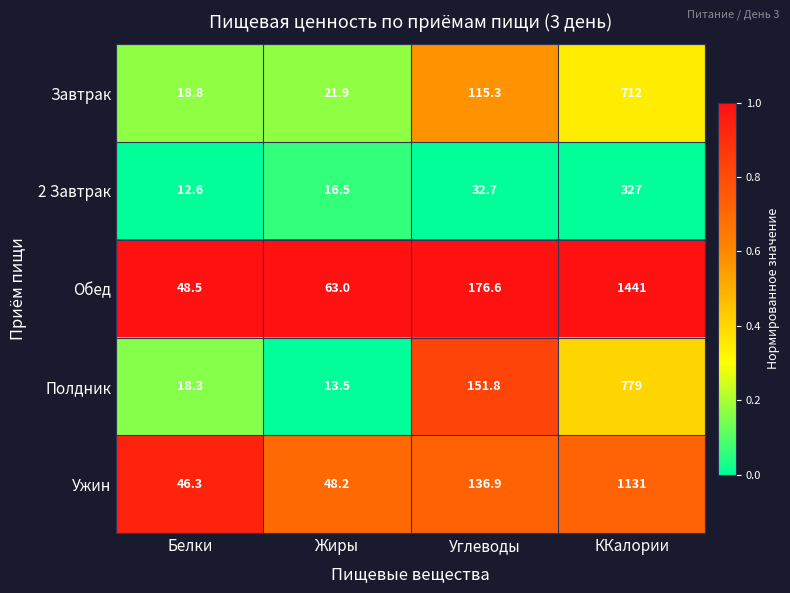

What is the approximate value of 2 Завтрак at ККалории?

327.0